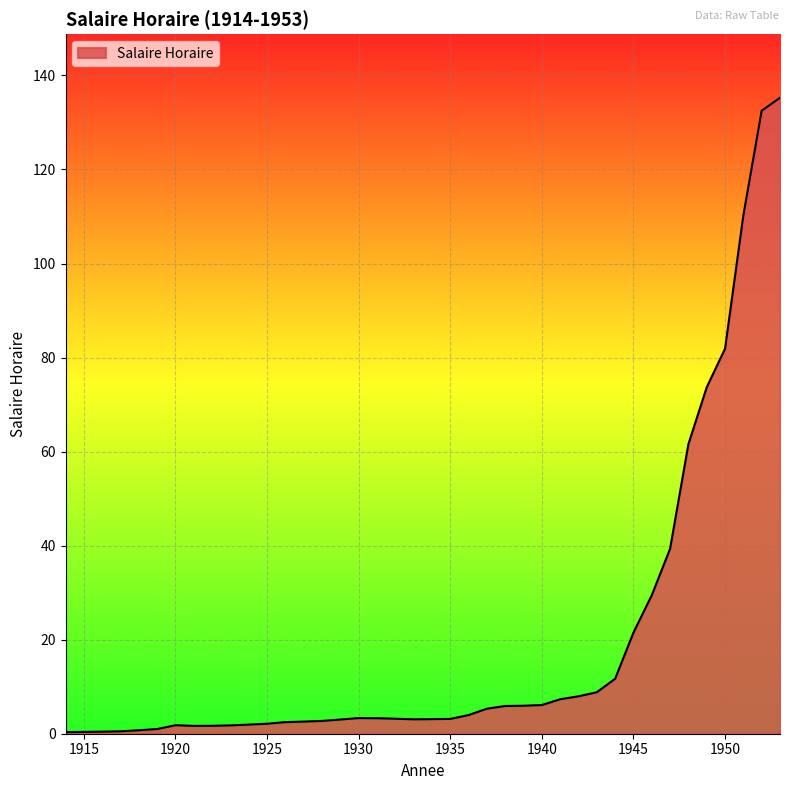

Which label corresponds to the largest value in the chart?

1953